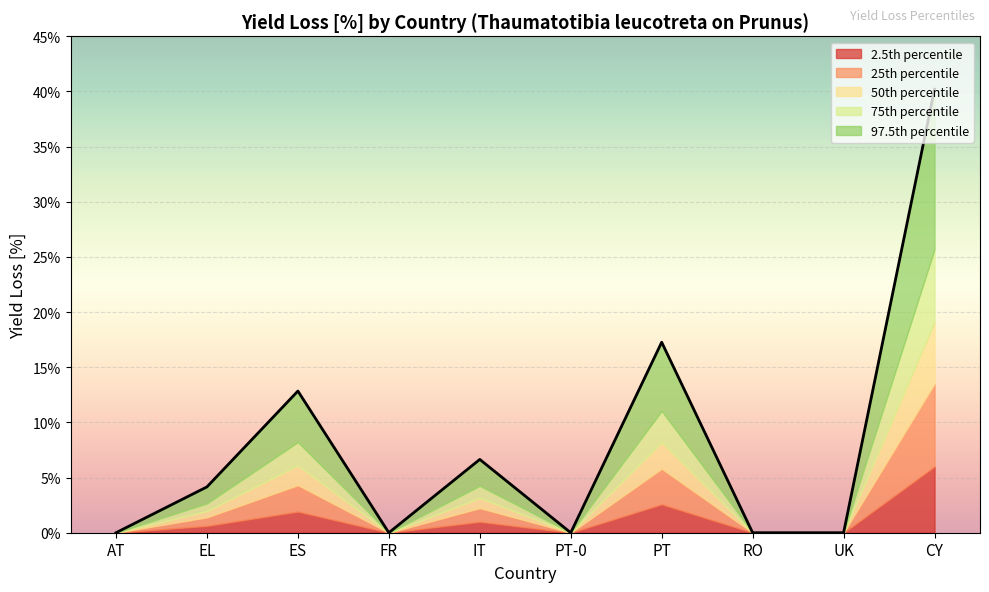

At which category is the sum across all series the highest?

CY